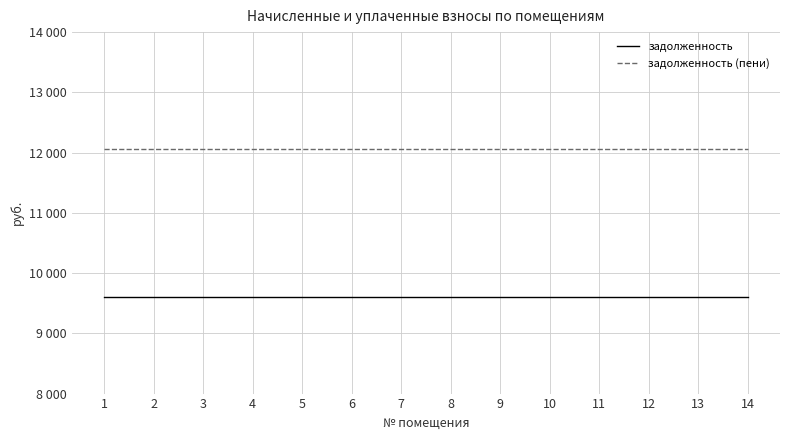

Is the value of задолженность at 5 greater than the value of задолженность (пени) at 8?

No